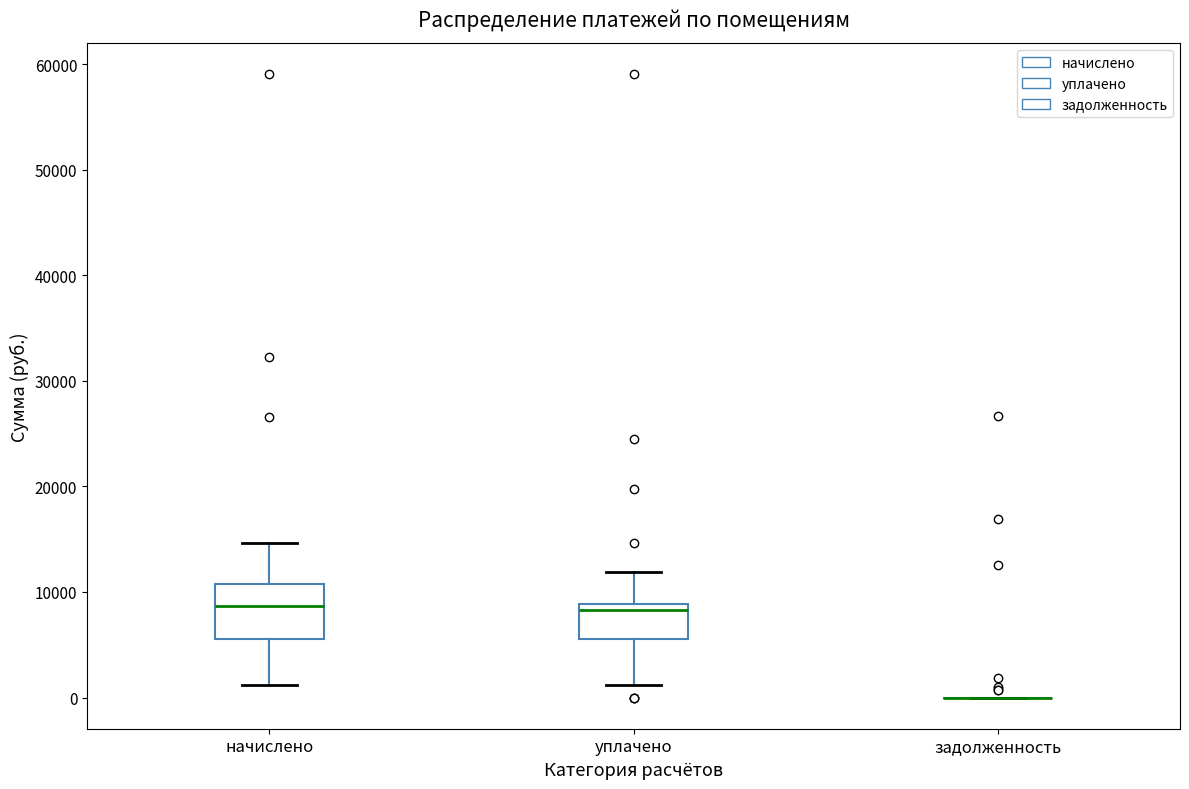

Comparing the boxes themselves (not the whiskers), which one is the tallest?

начислено